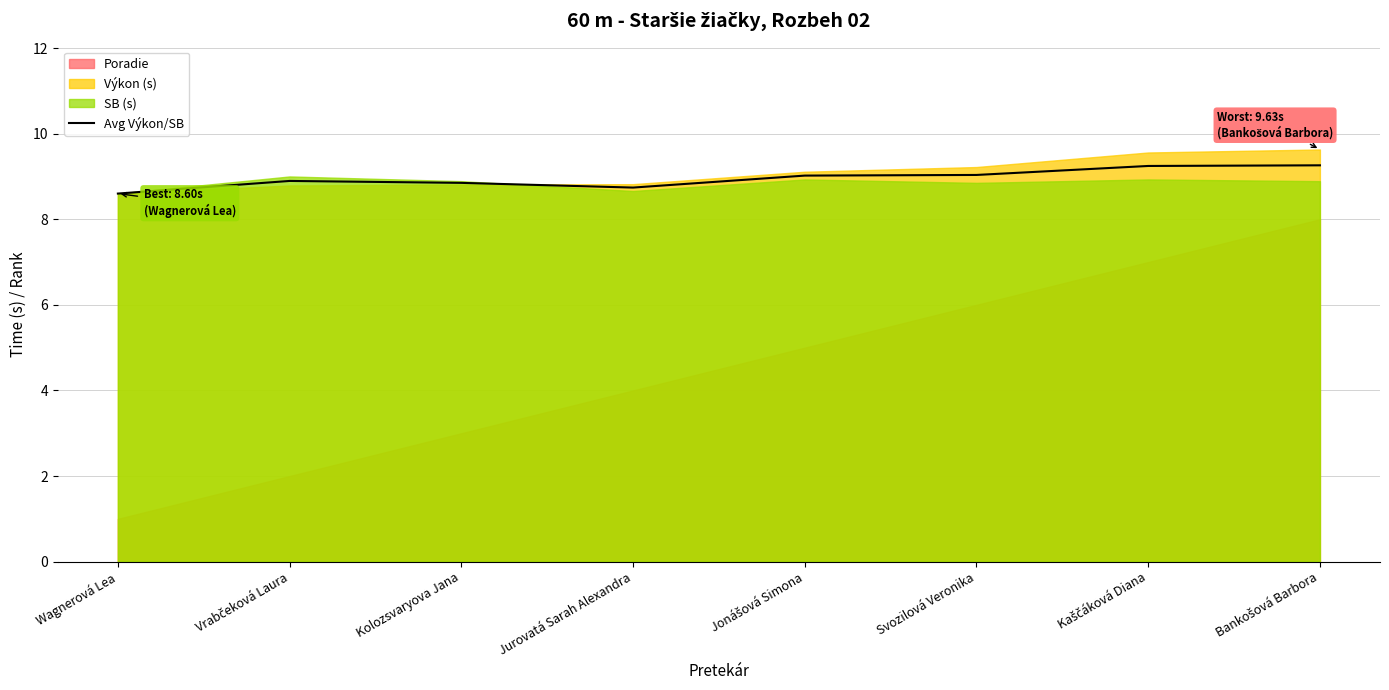

Count the number of values greater than 9.

4